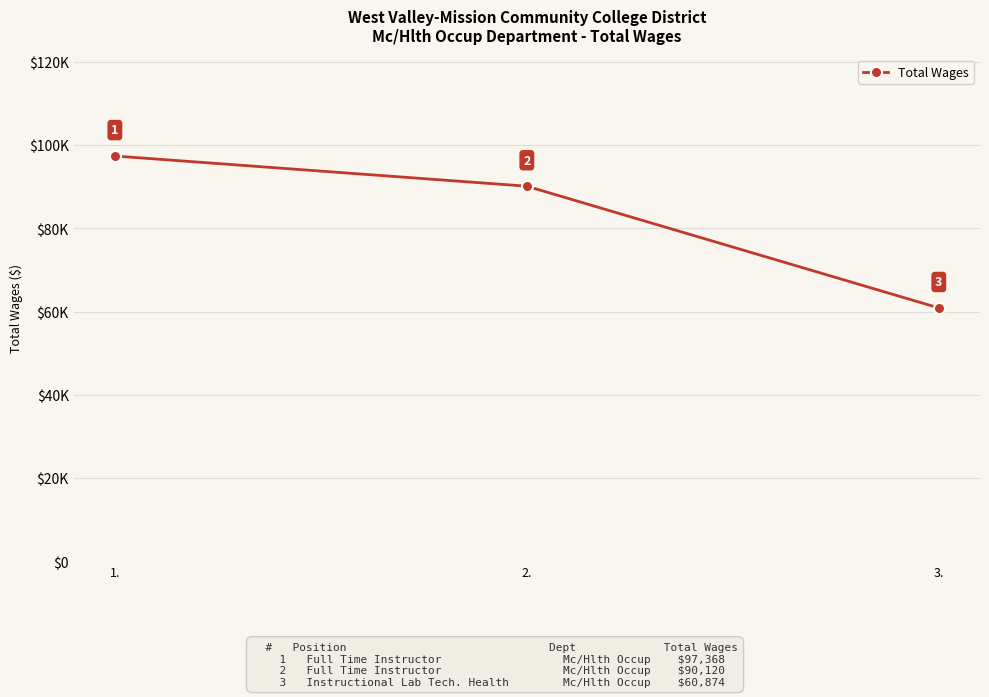

What is the value of the 3rd point from the left?

60874